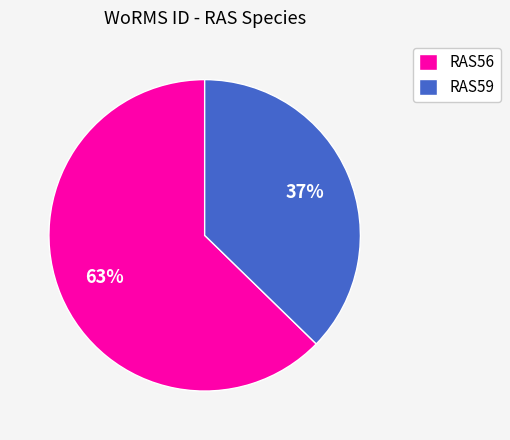

Is it true that RAS59 is 37% of the pie?

True